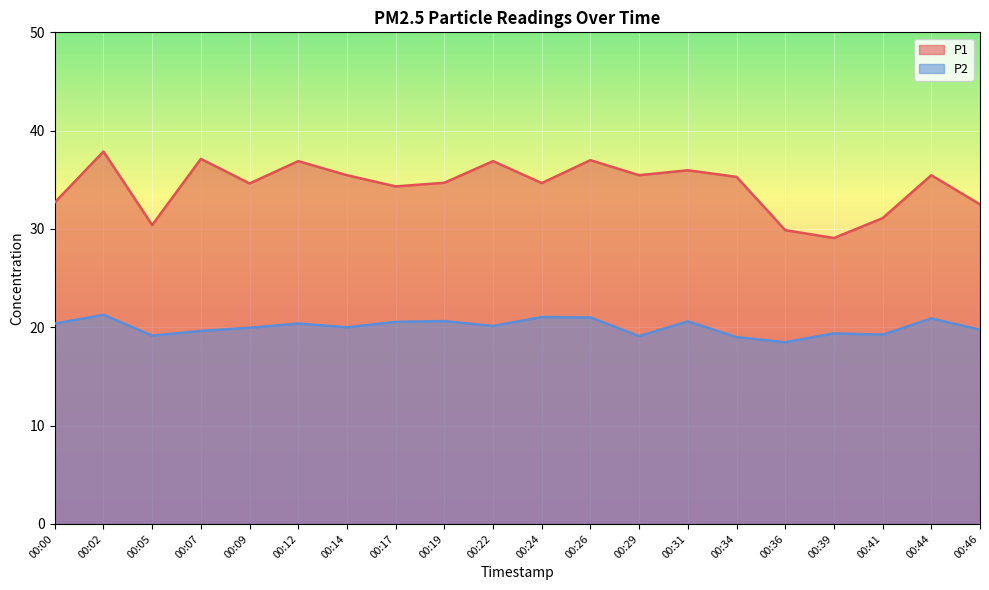

Where is the first local maximum for P1?

00:02